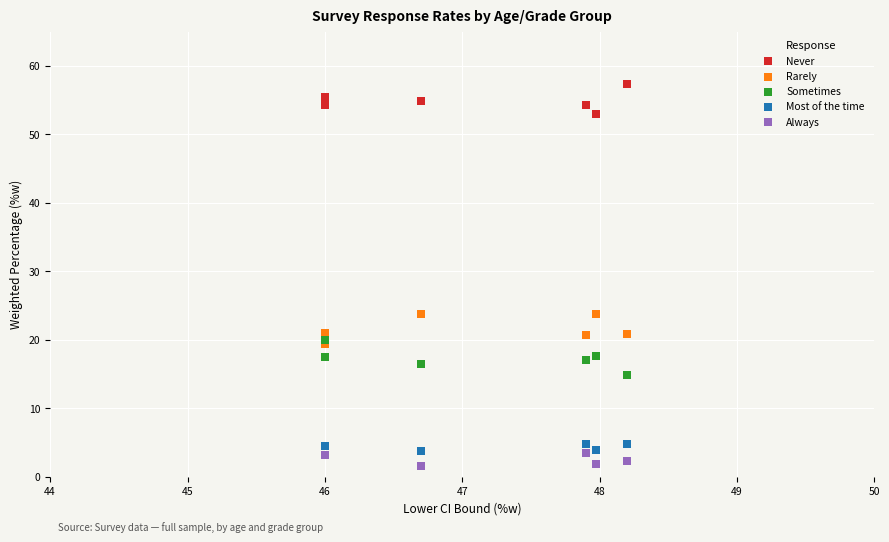

Which series contains the lowest Y value?

Always